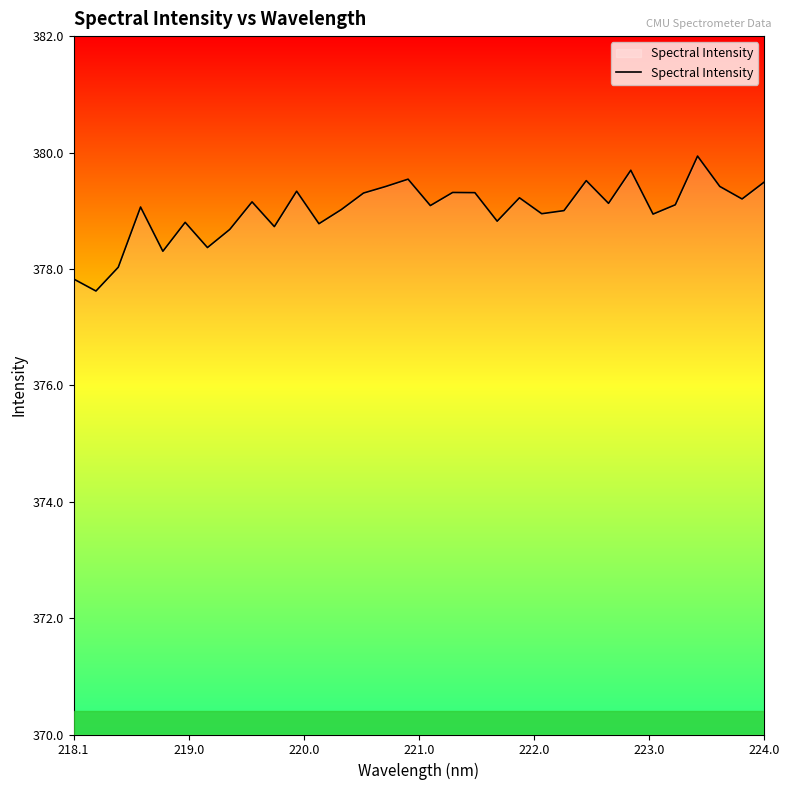

What is the difference between the maximum and minimum values?

2.3